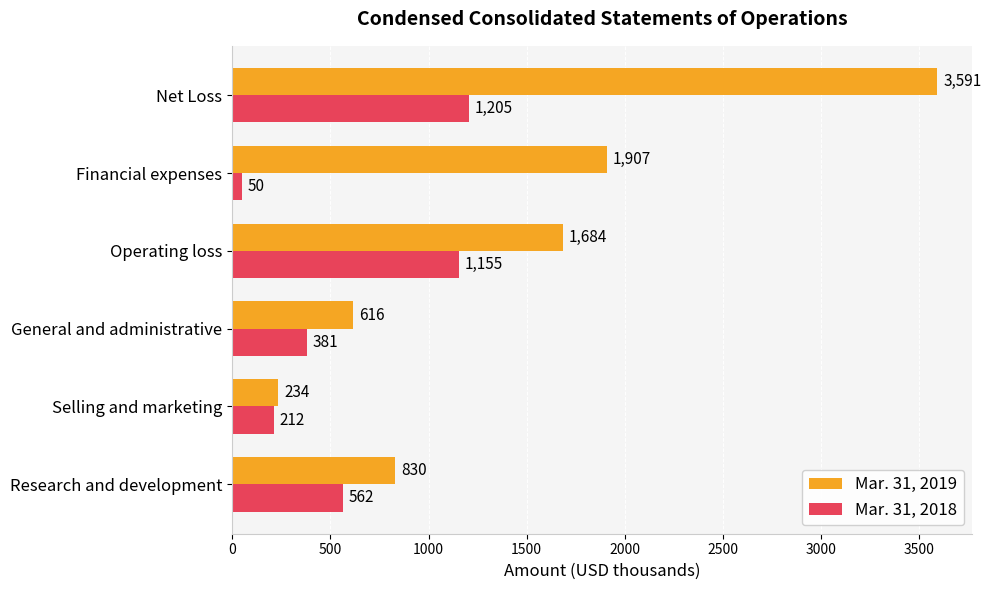

What is the average value of the Mar. 31, 2018 series?

594